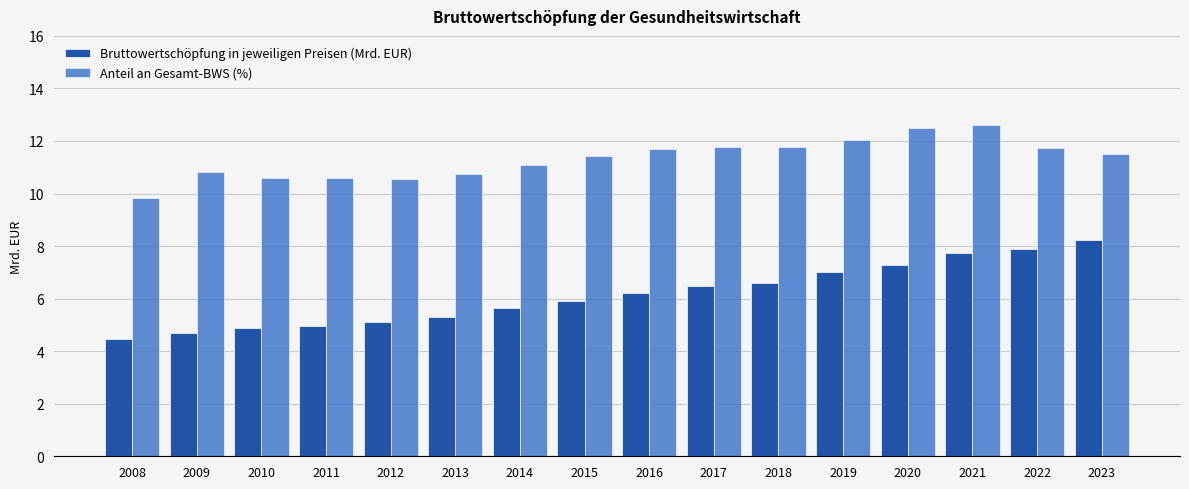

The value of Anteil an Gesamt-BWS (%) at 2016 is 11.7. True or false?

True